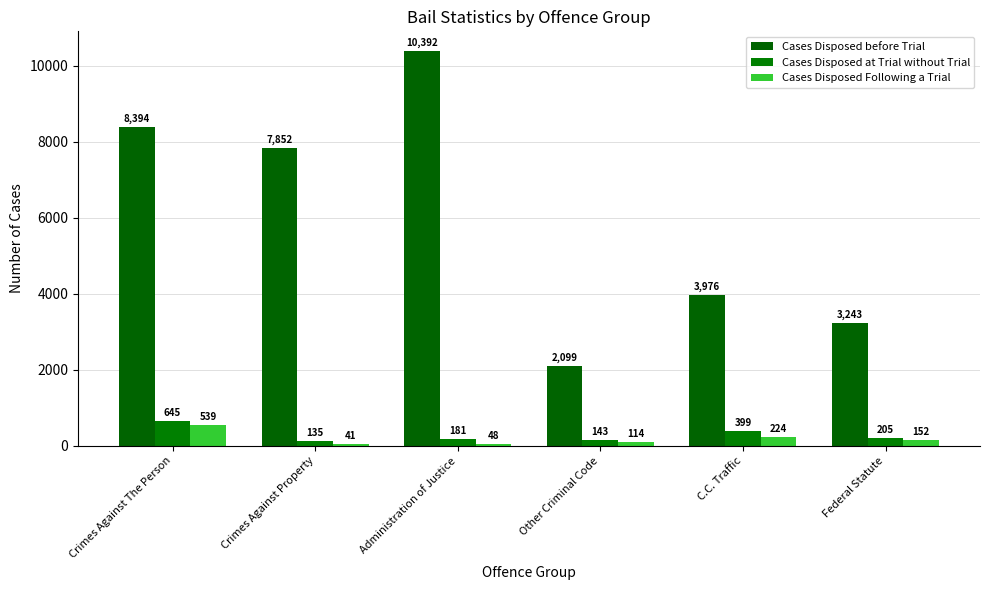

How many bars are there in total?

18